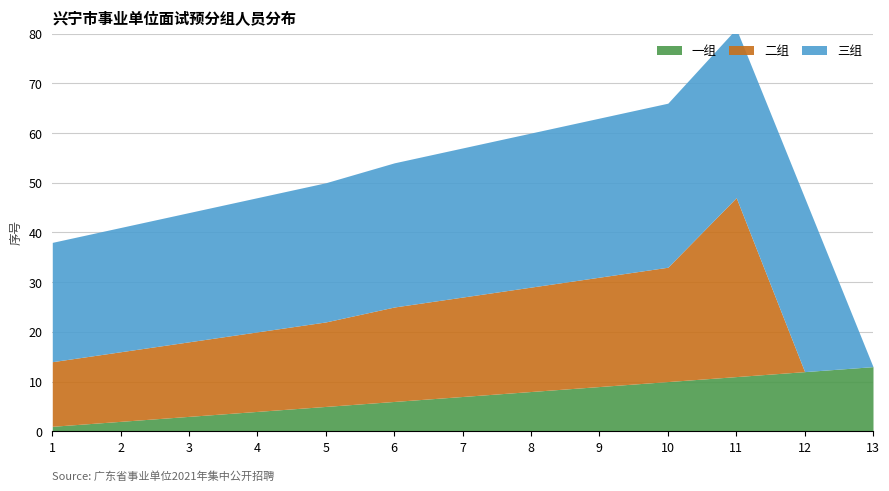

At 8, list the series in order from largest to smallest.

三组, 二组, 一组